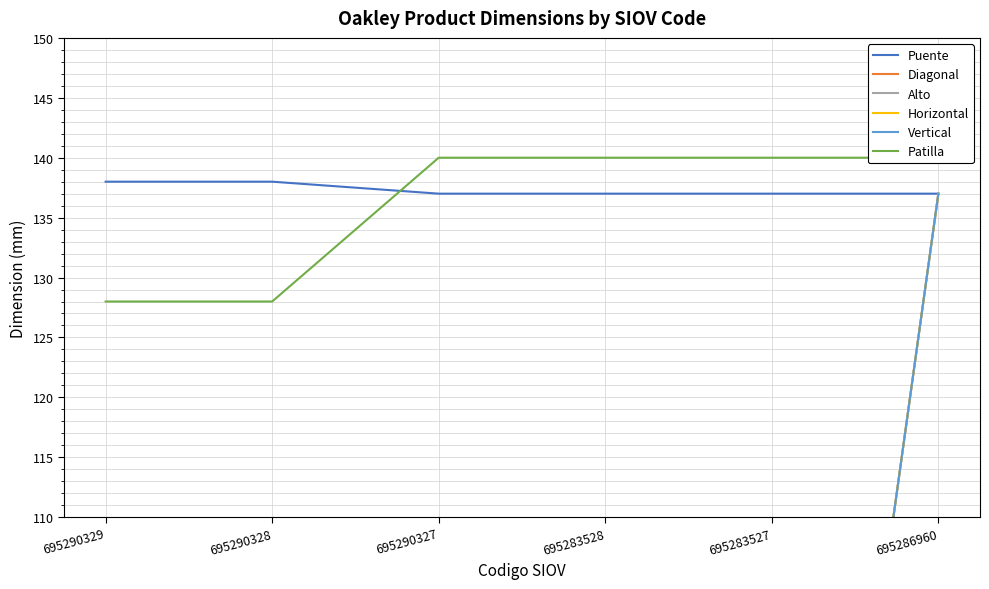

How many lines are shown in the chart?

6